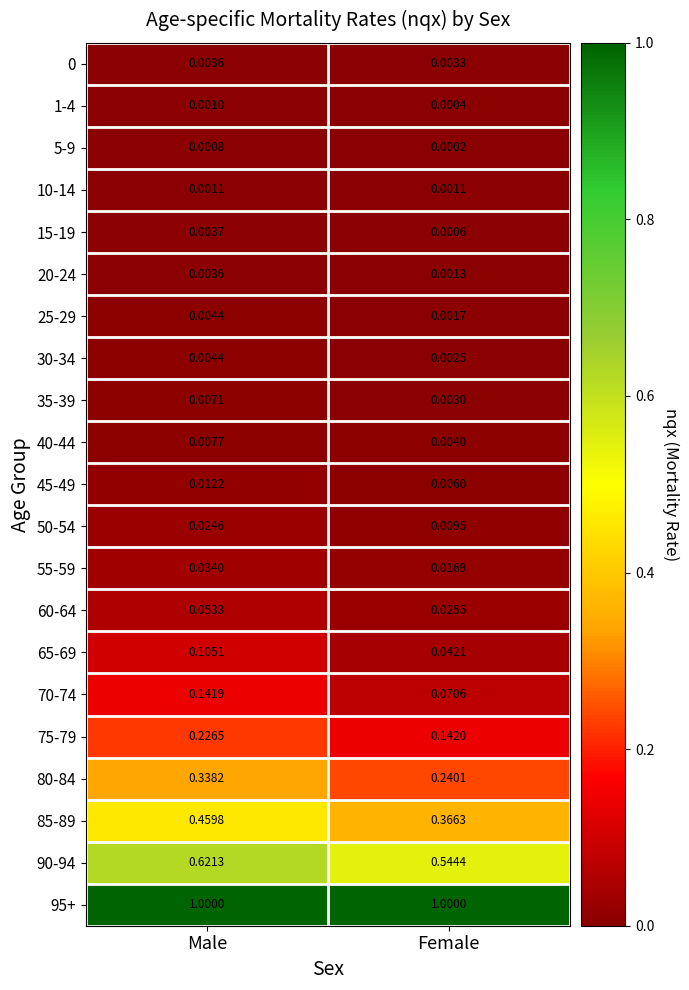

Which label corresponds to the smallest value in the chart?

Female